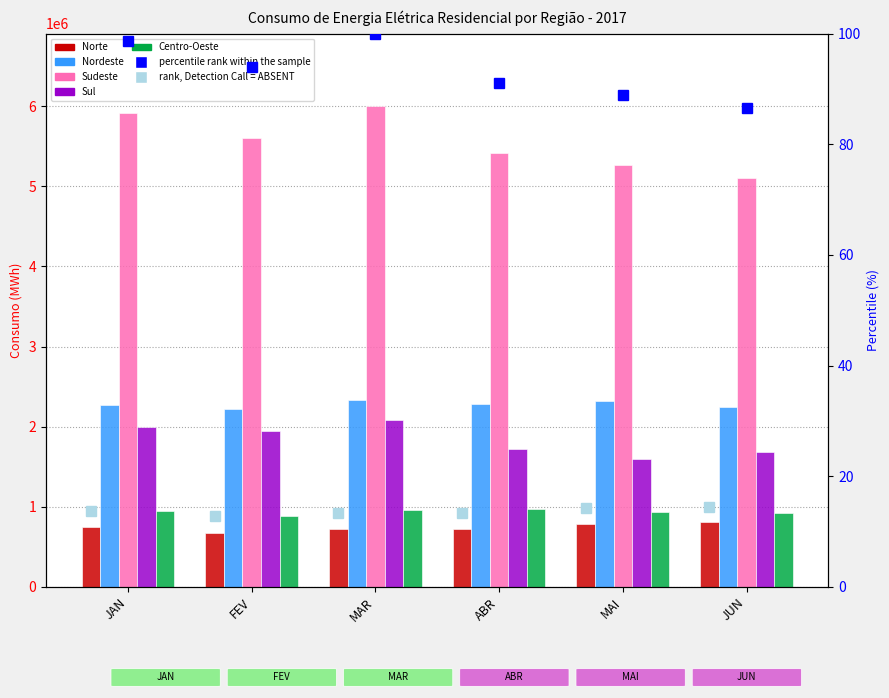

What is the maximum value for Norte?

806275.0